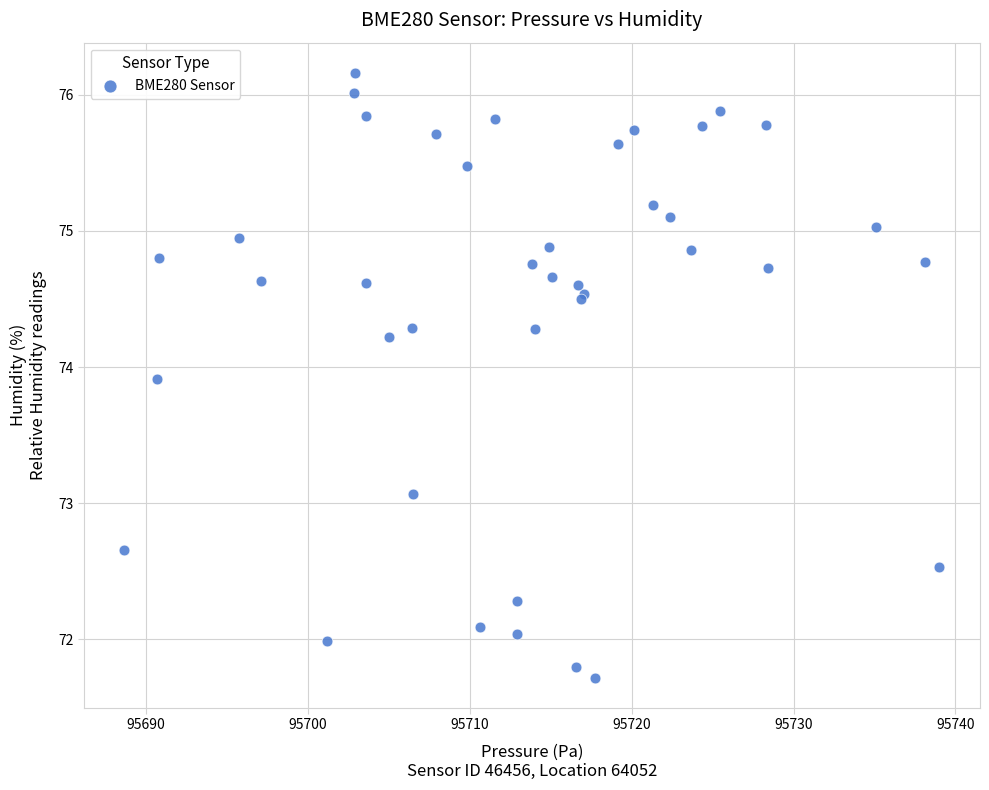

What Y value in the scatter plot is closest to 73?

73.1